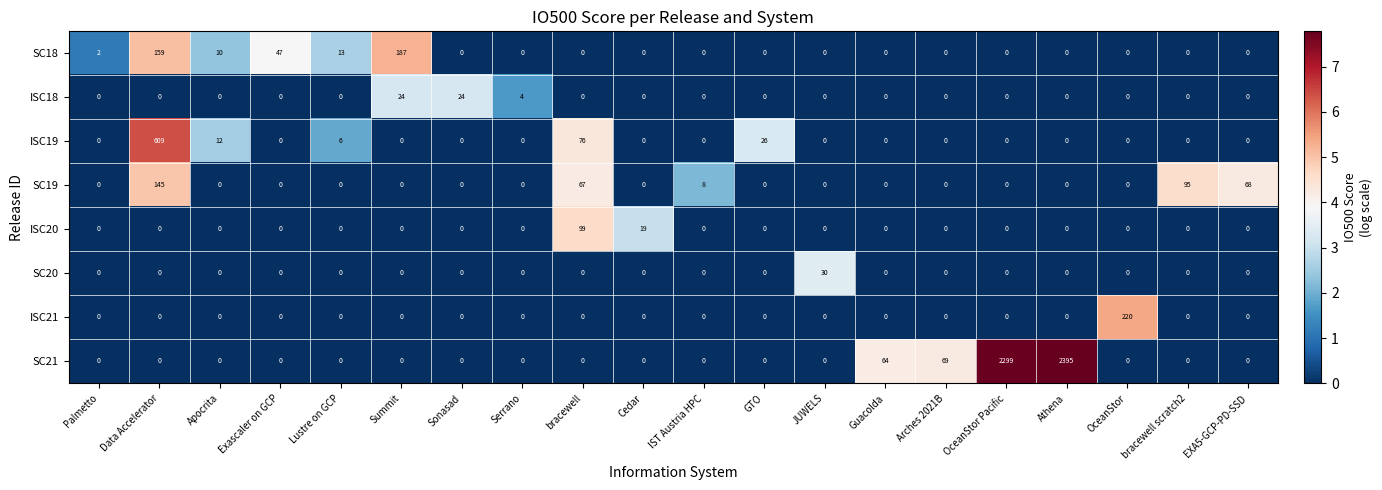

How many values in ISC21 are above zero?

1